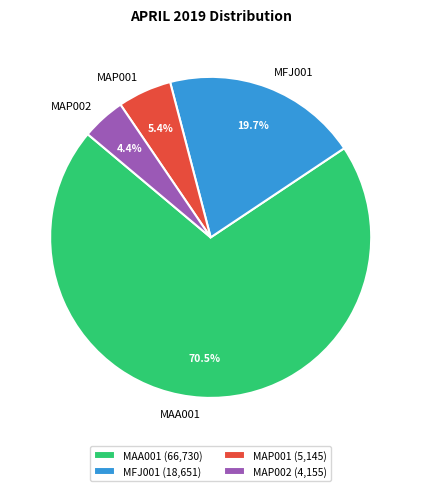

Rank the categories by value from lowest to highest.

MAP002, MAP001, MFJ001, MAA001